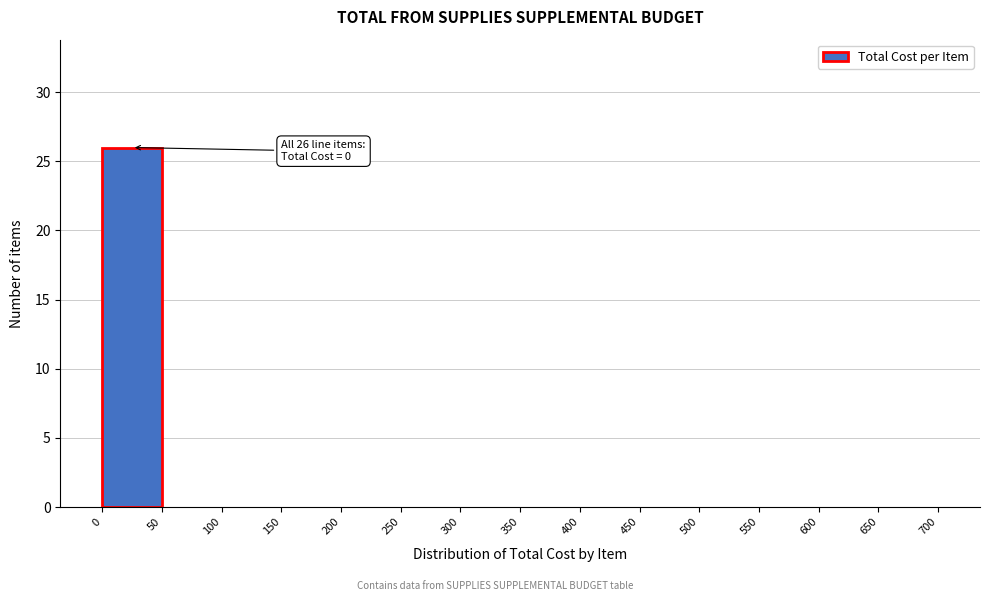

Over which range of the x-axis is the bar tallest?

0 to 50